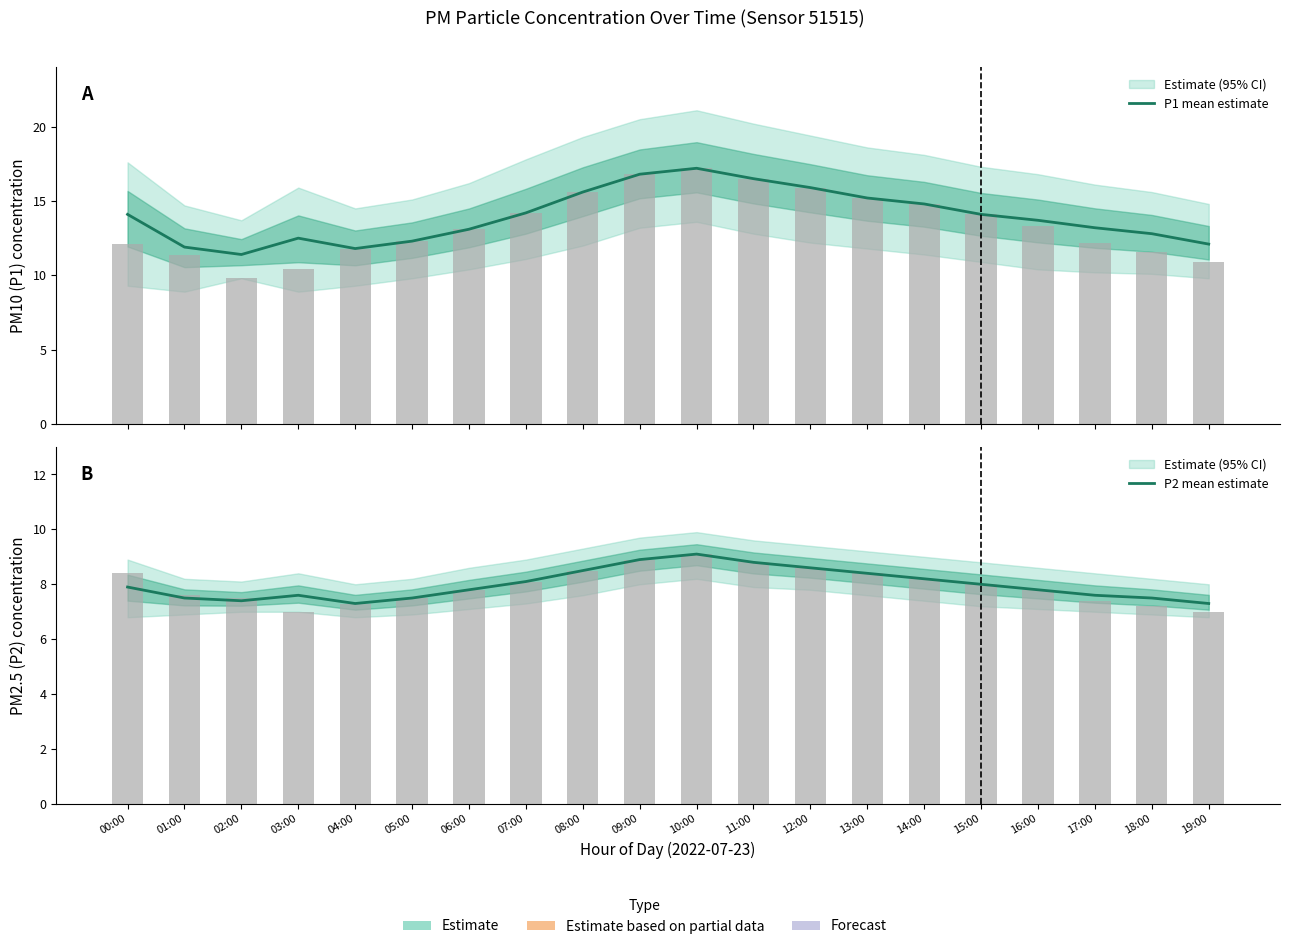

At which label is P1 mean estimate closest to 14?

00:00